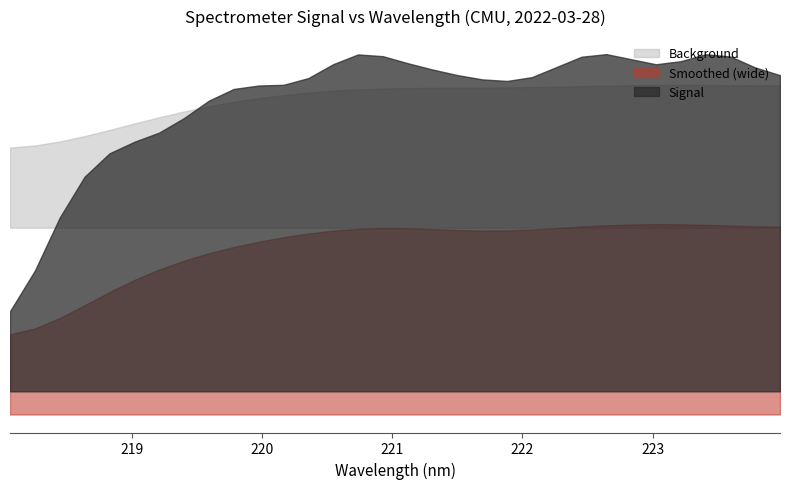

Which category has the highest value across all series?

14